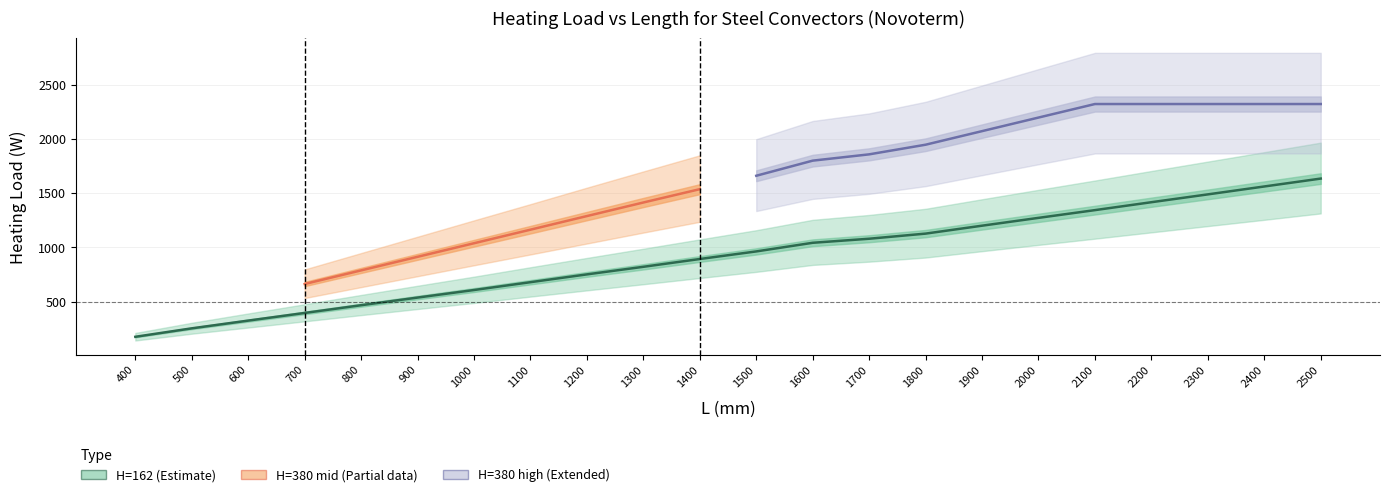

Between 1600 and 1900, which is larger?

1900